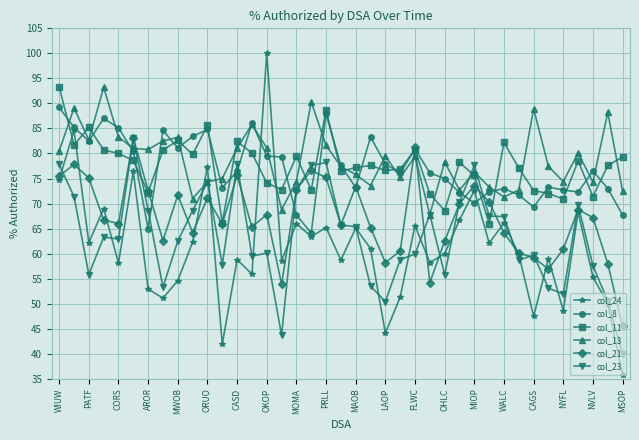

What is the minimum value shown in the chart?

35.8